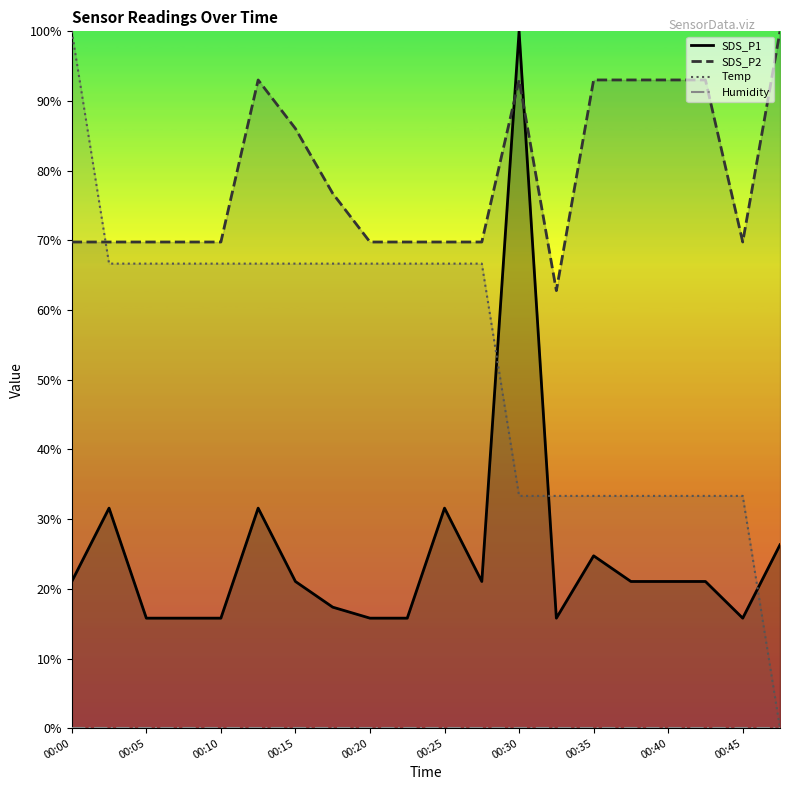

The value of SDS_P1 at 00:03 is 31.6. True or false?

True